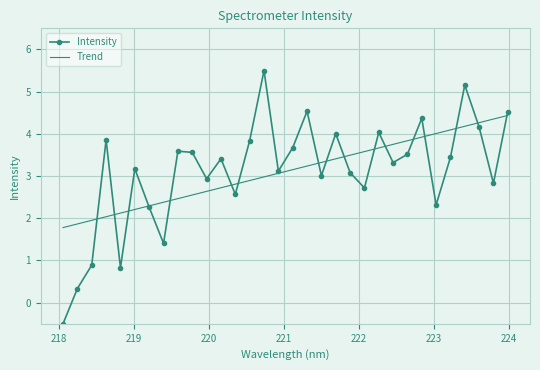

Count the number of categories in the chart.

32